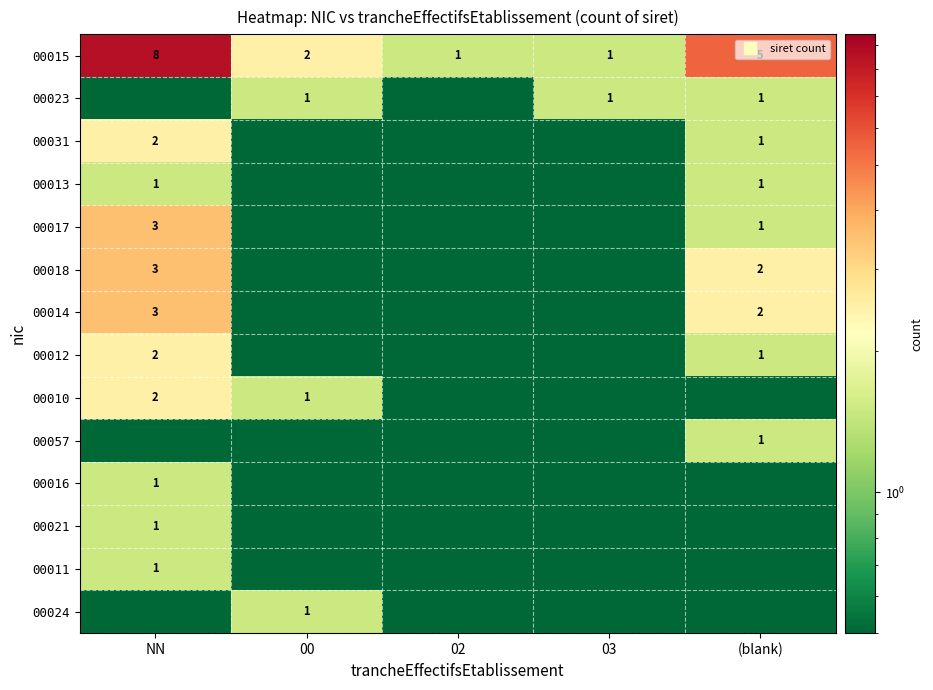

Is it true that 00024 equals 0.5 at NN?

True